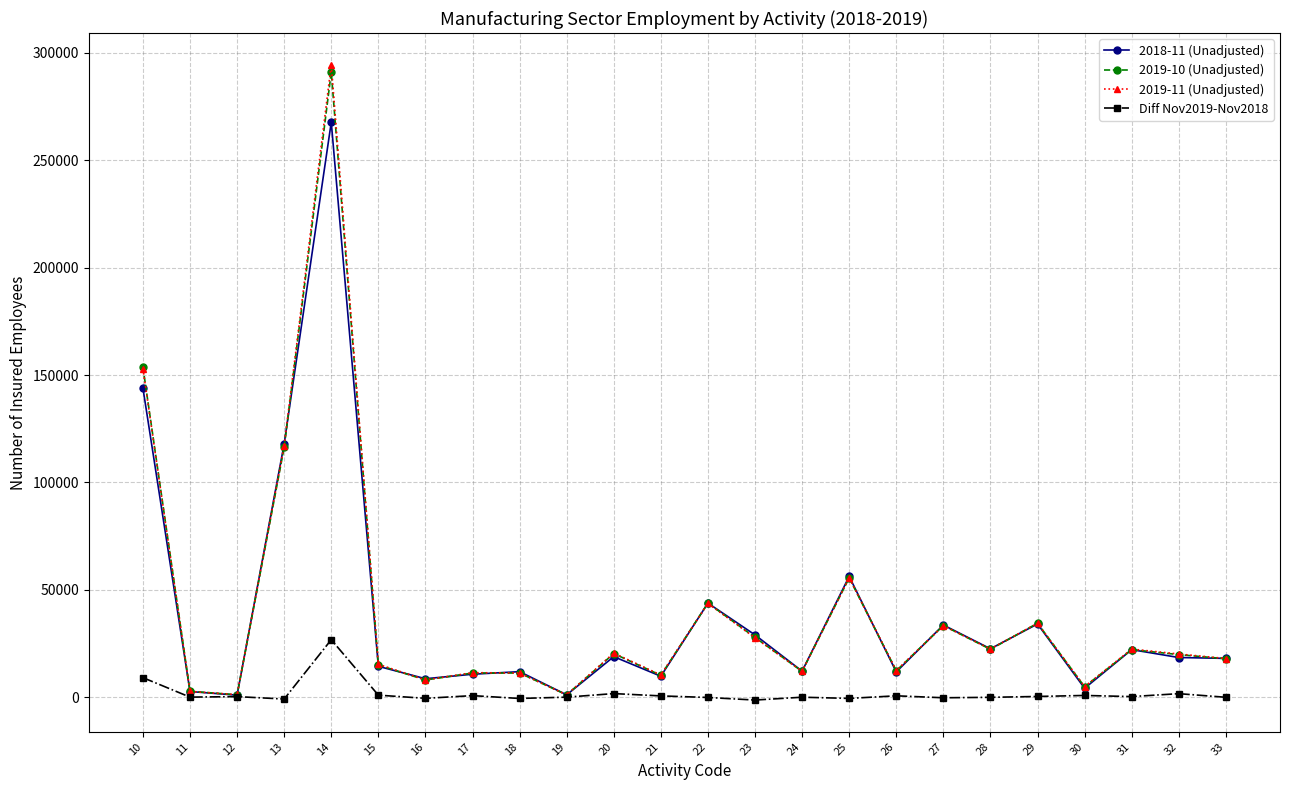

True or false: 2018-11 (Unadjusted) has more than 1 points higher than both neighbors.

True